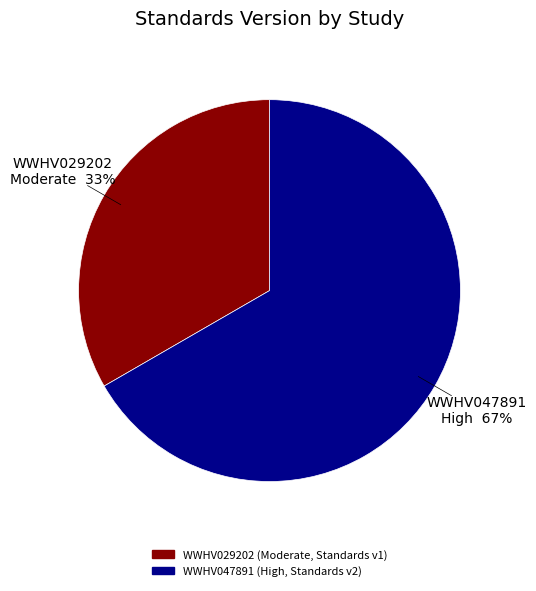

To the nearest percent, what is the combined percentage of WWHV047891 and WWHV029202?

100%